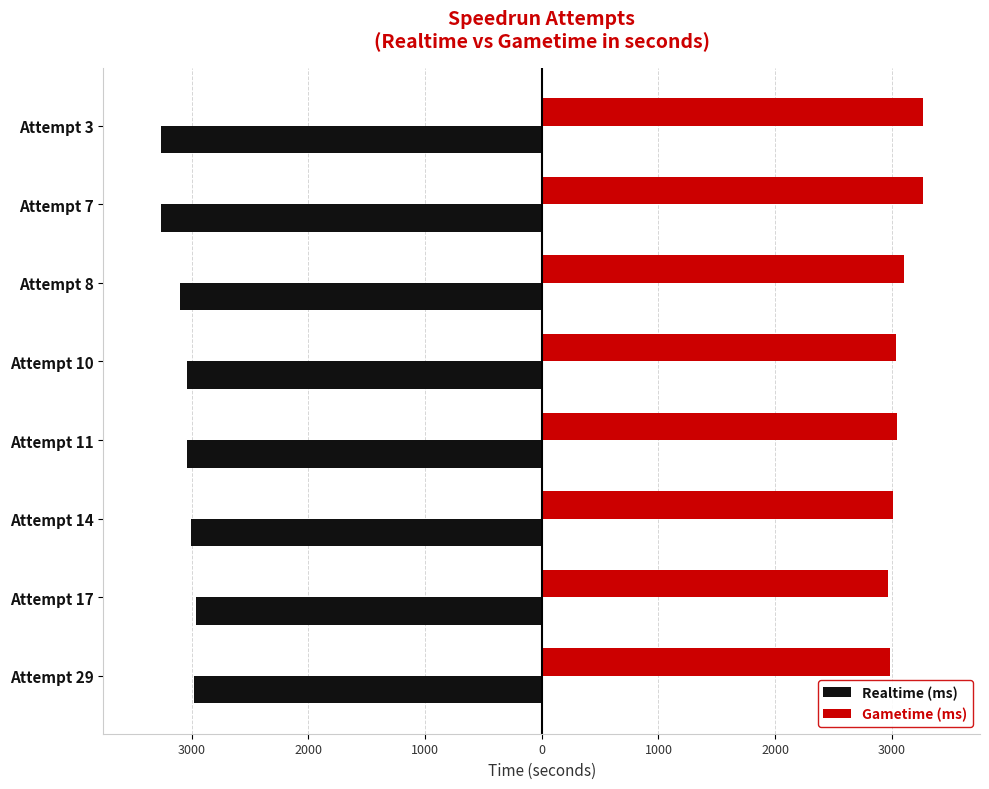

What are all the series names shown in the legend?

Realtime (ms), Gametime (ms)